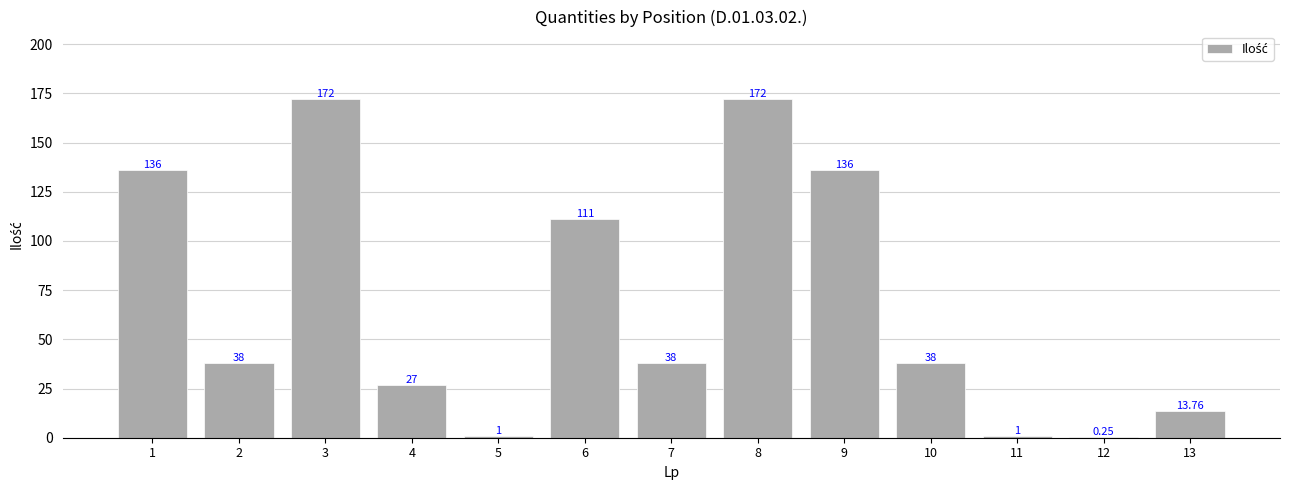

What is the sum of the values at 1 and 9?

272.0